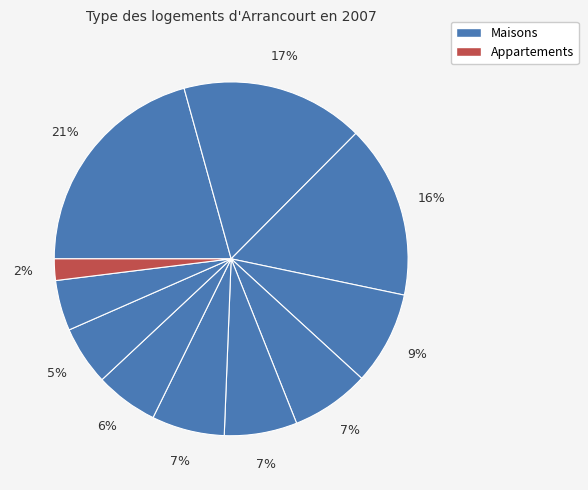

To the nearest percent, what is the average slice percentage?

9%